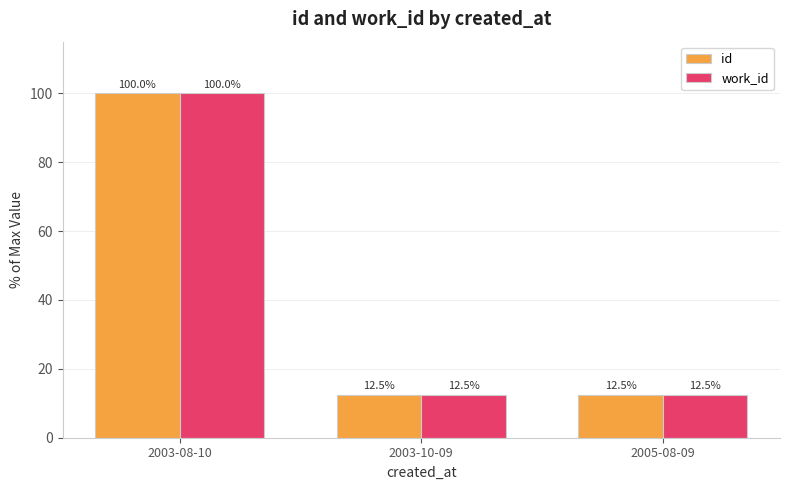

What is the sum of all id values?

125.0